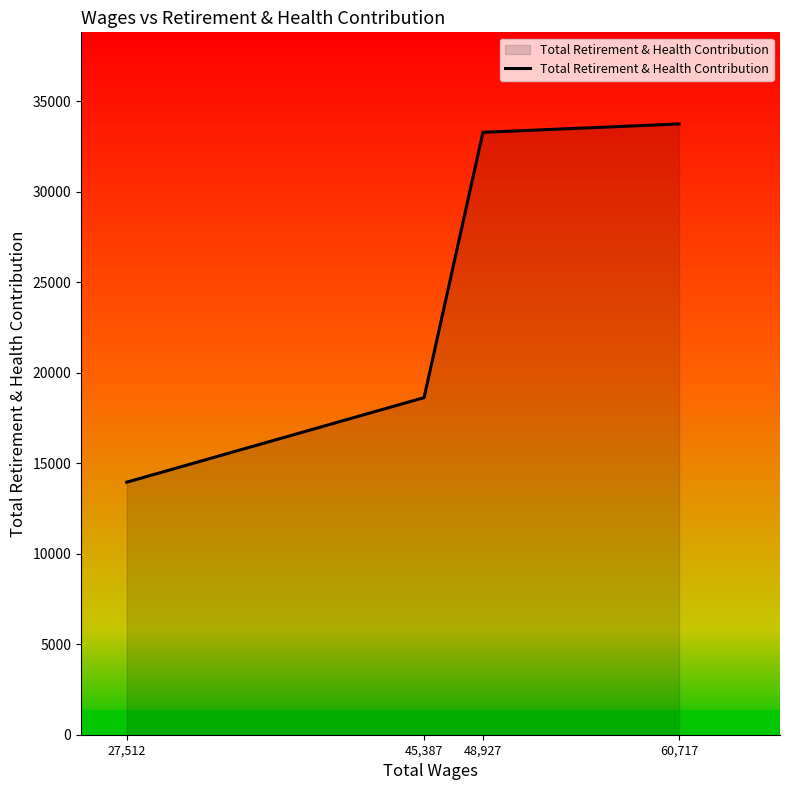

What is the sum of all values?

99584